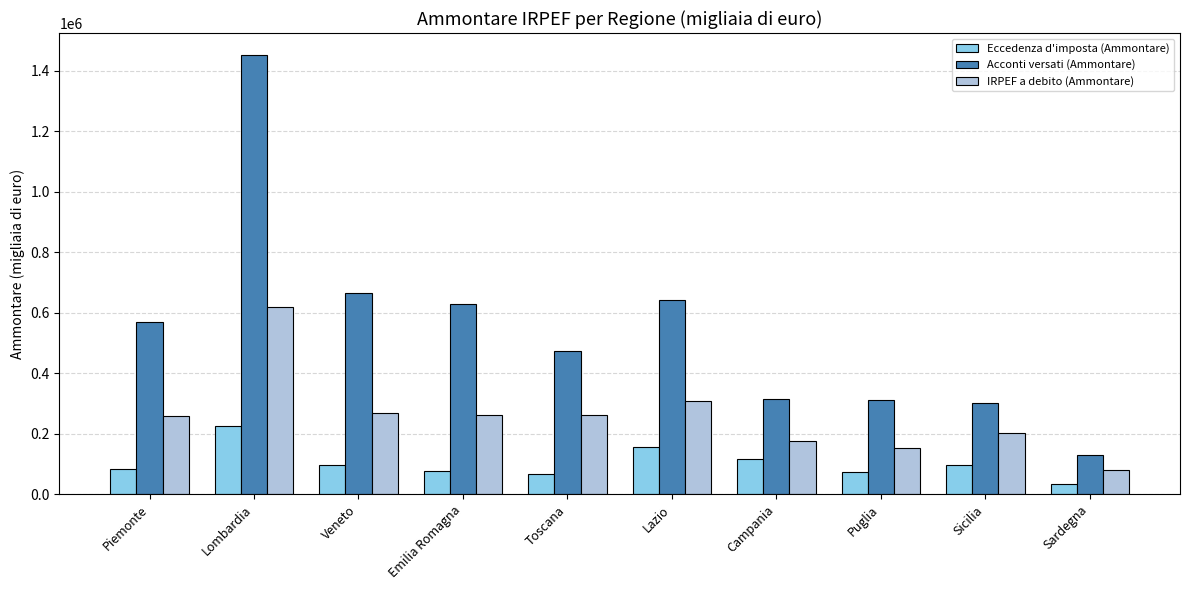

Rank the series by their maximum value, from highest to lowest.

Acconti versati (Ammontare), IRPEF a debito (Ammontare), Eccedenza d'imposta (Ammontare)